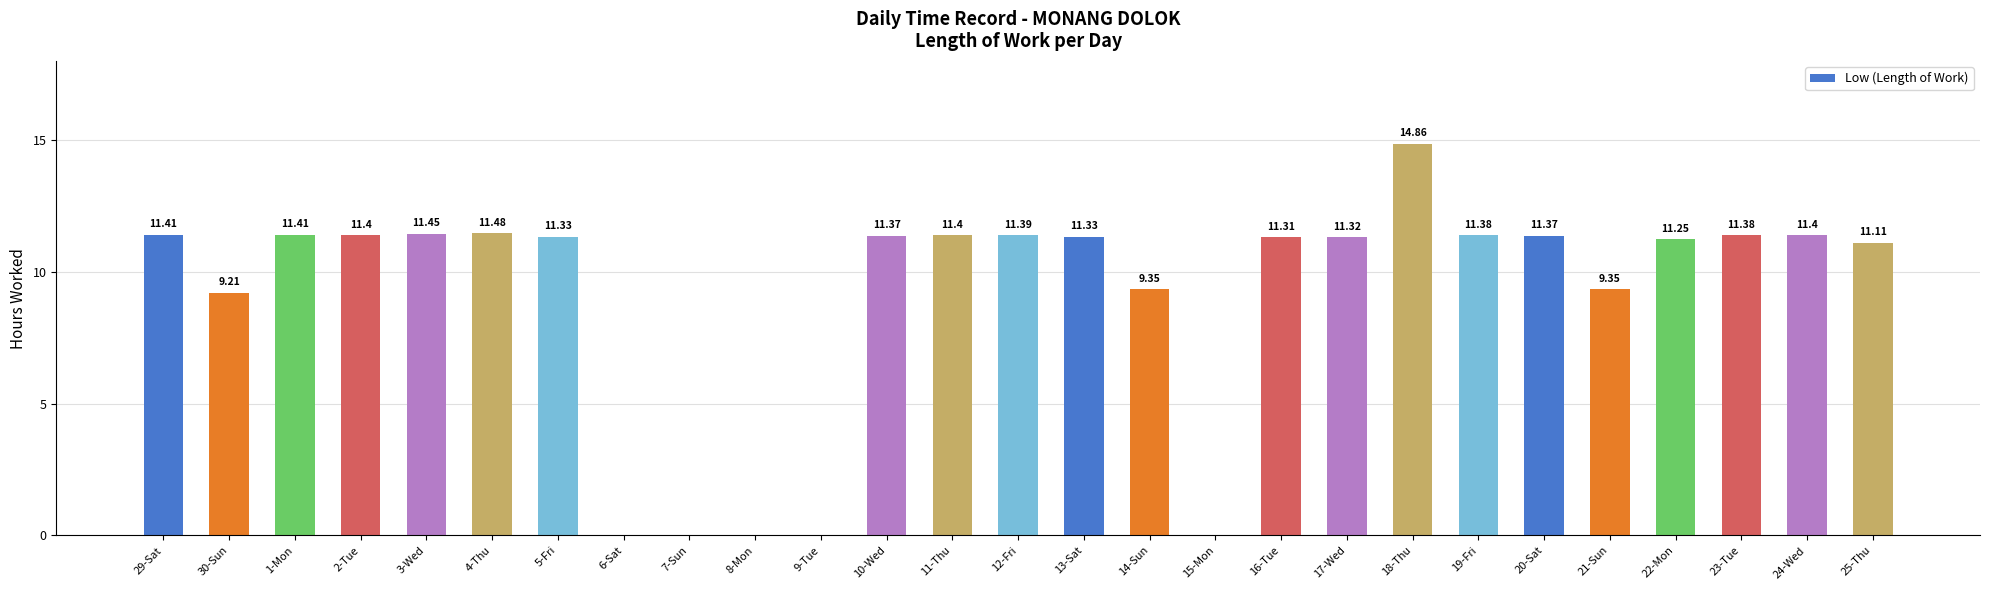

The value at 25-Thu is 17.8. True or false?

False